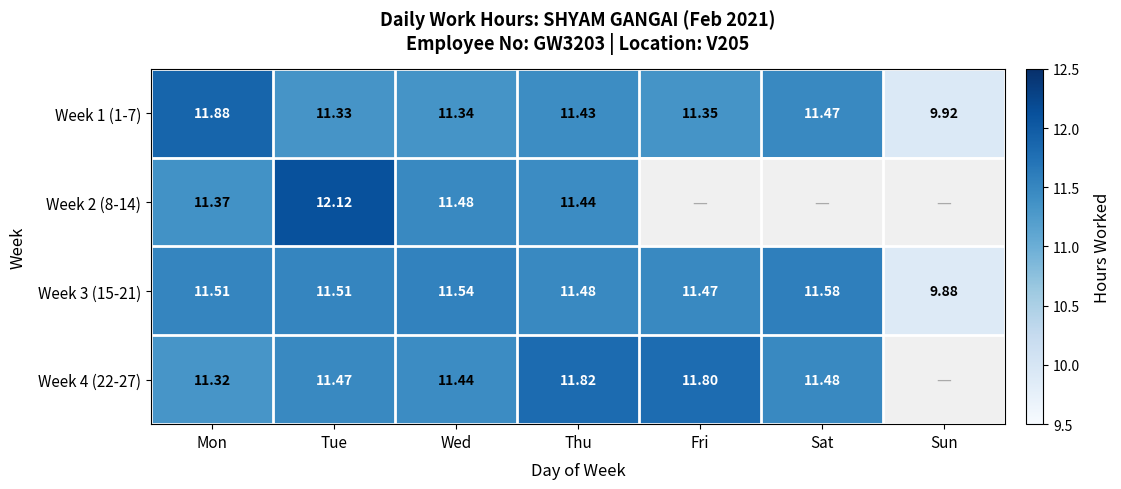

Which category has the highest value in the Week 3 (15-21) series?

Sat